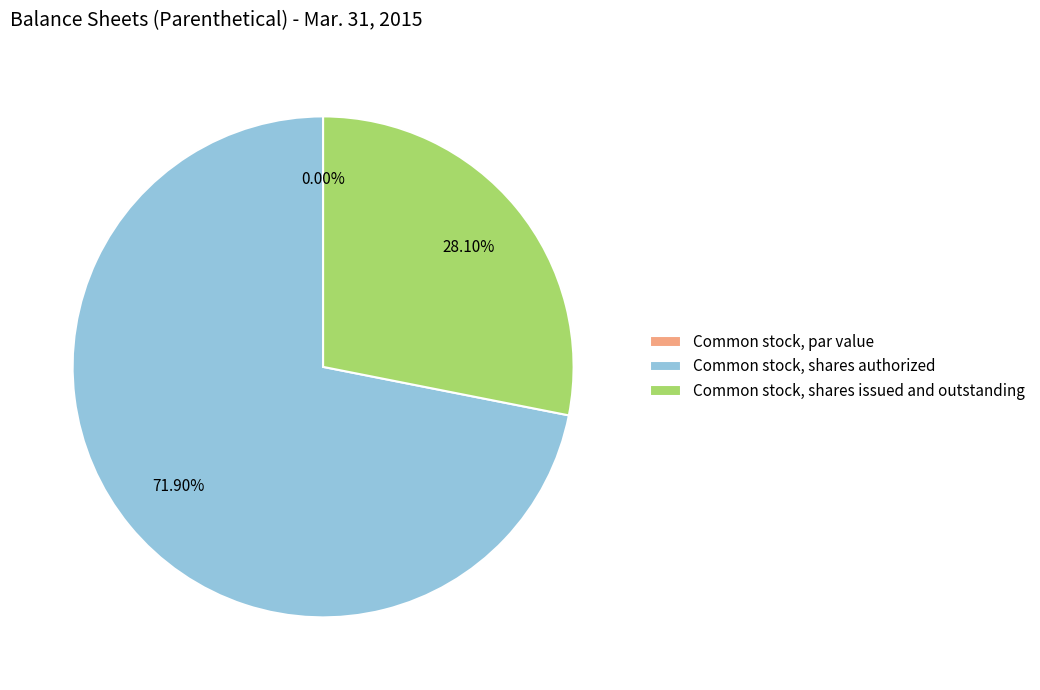

Is it true that Common stock, shares authorized is 72% of the pie?

True